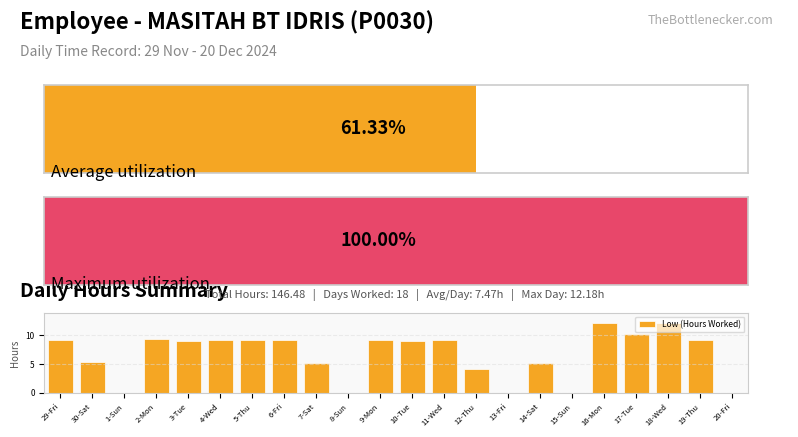

What is the average value?

6.7